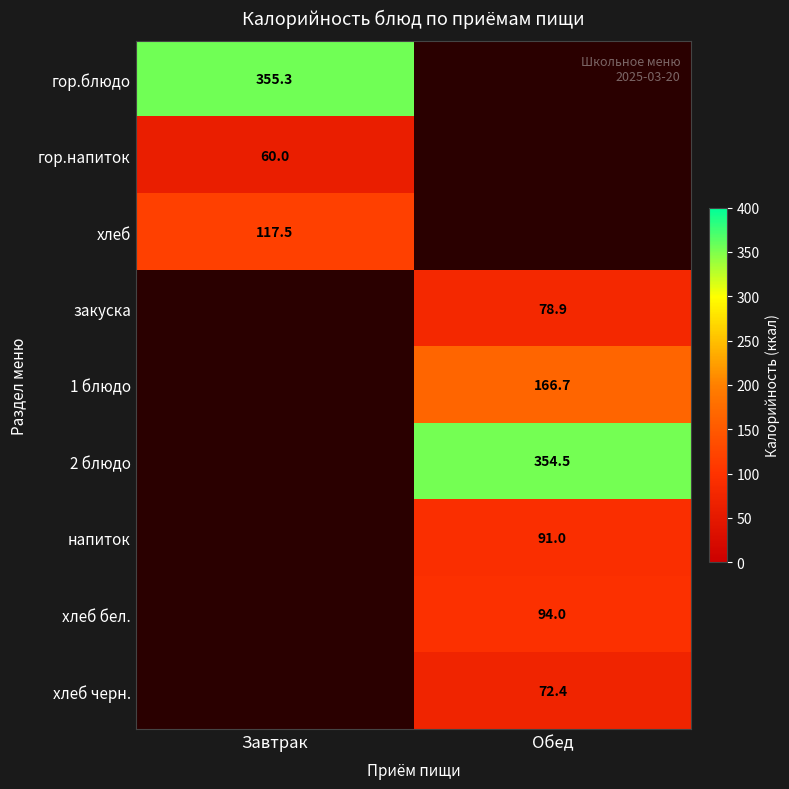

Is the value of 2 блюдо at Обед greater than the value of 1 блюдо at Обед?

Yes